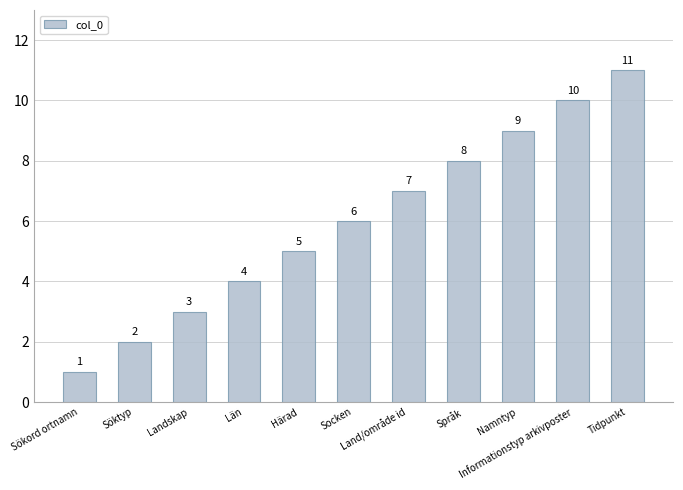

What is the sum of the values at Land/område id and Språk?

15